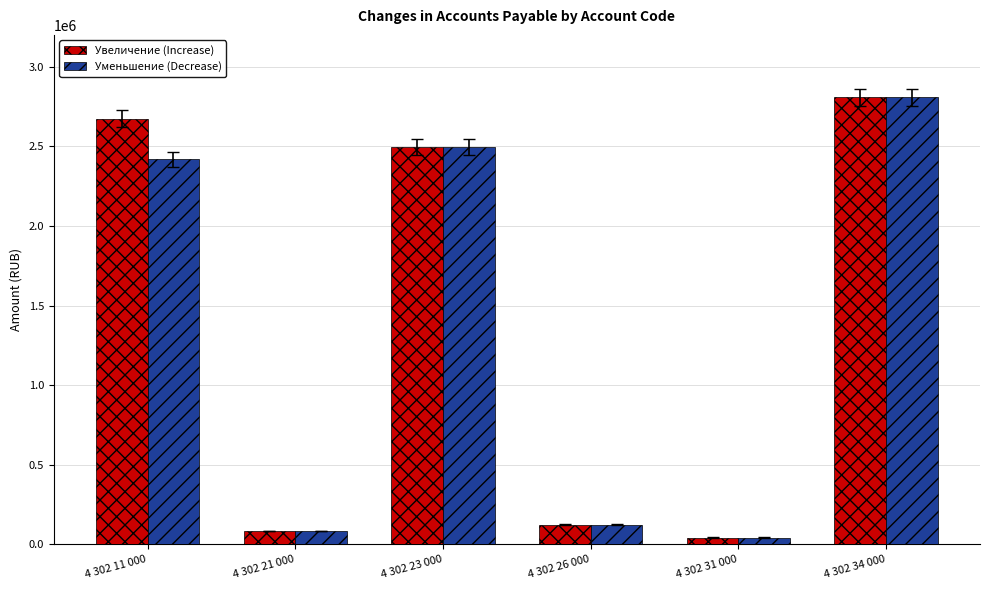

At how many categories does at least one series exceed 2328053?

3